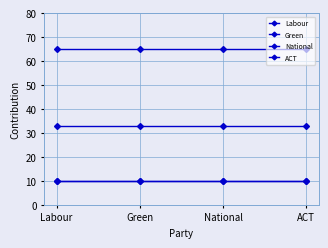

List the labels in order of ACT value, largest first.

Labour, Green, National, ACT